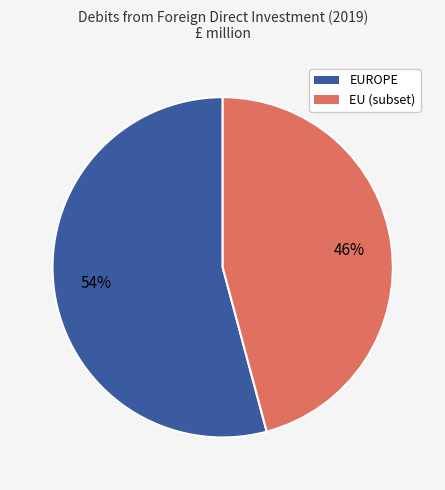

Does any single category account for the majority?

Yes